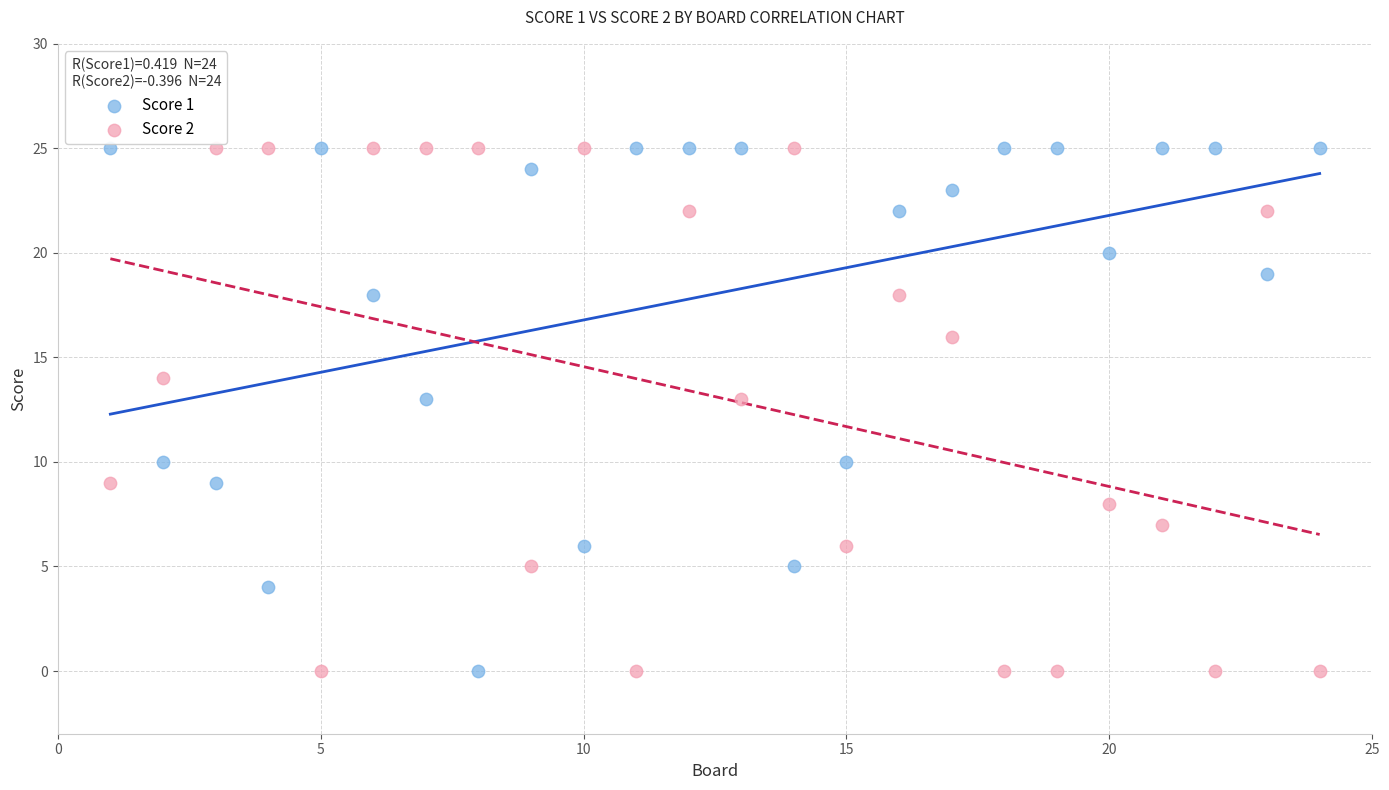

Across all data points, what is the range of Y values (max minus min)?

25